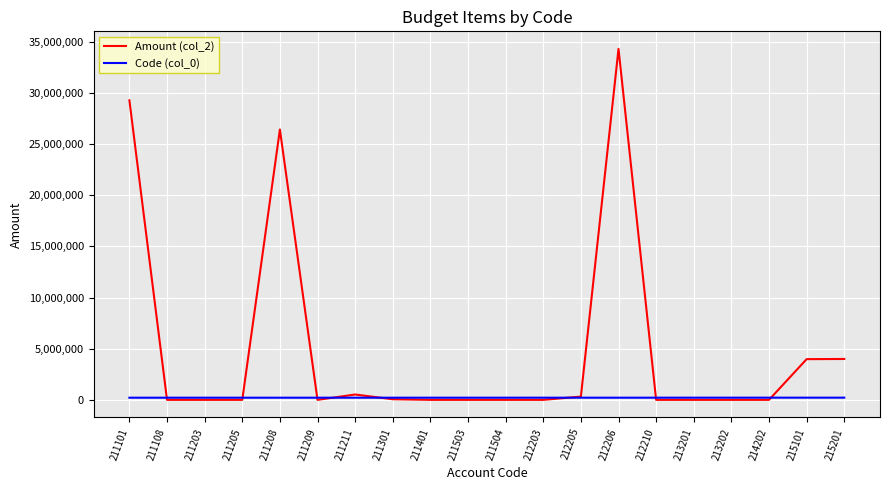

What is the highest value of the Amount (col_2) series?

34294821.3